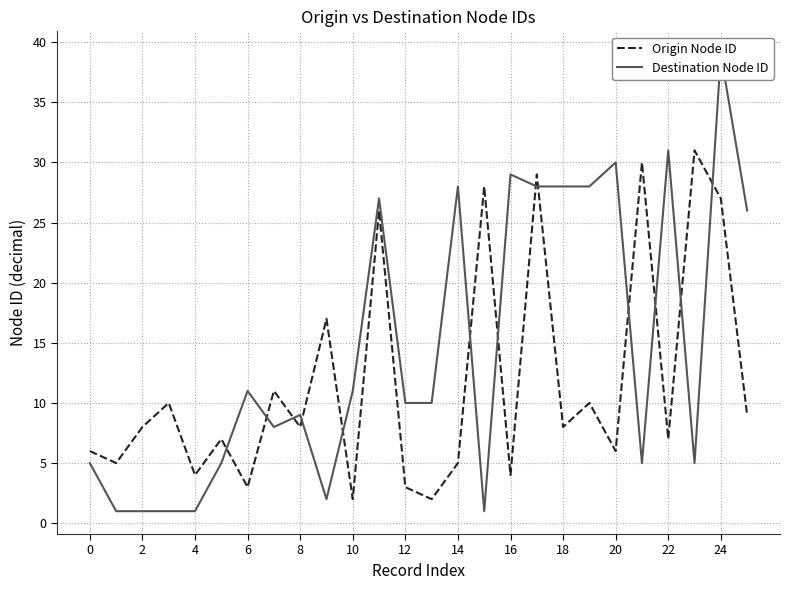

How many lines are shown in the chart?

2